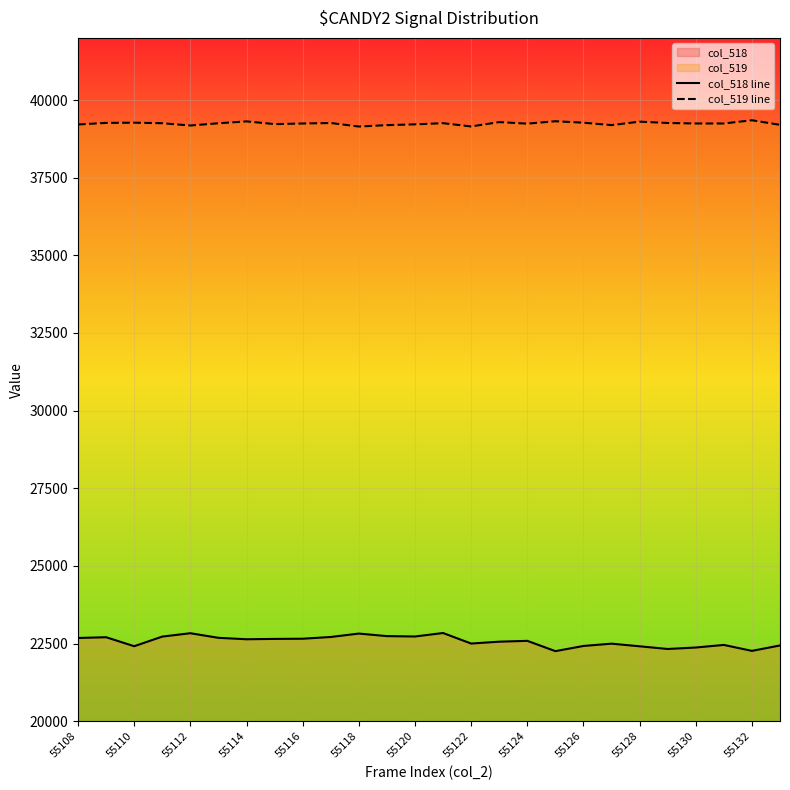

Which series has the largest total across all categories?

col_519 line